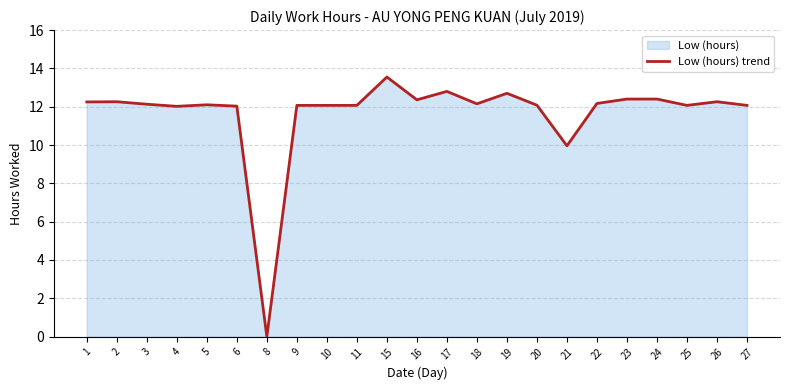

Rank the categories by value from highest to lowest.

15, 17, 19, 23, 24, 16, 2, 26, 1, 22, 18, 3, 5, 20, 9, 10, 11, 25, 27, 6, 4, 21, 8